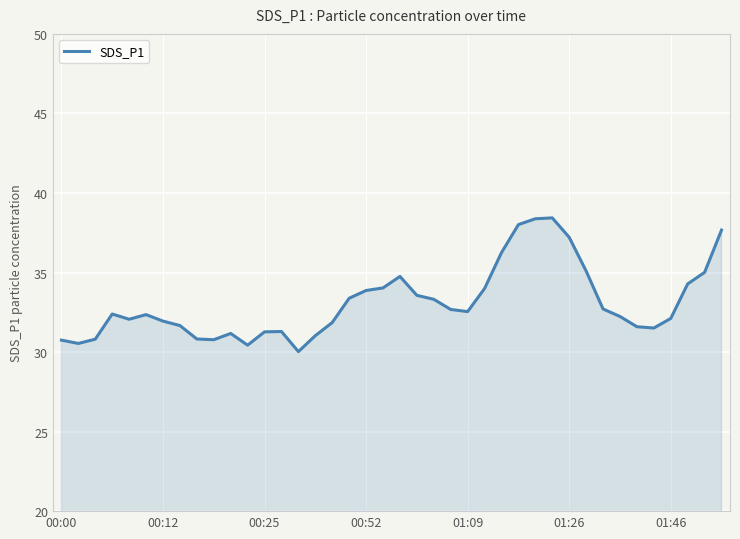

What is the difference between the maximum and minimum values?

8.4